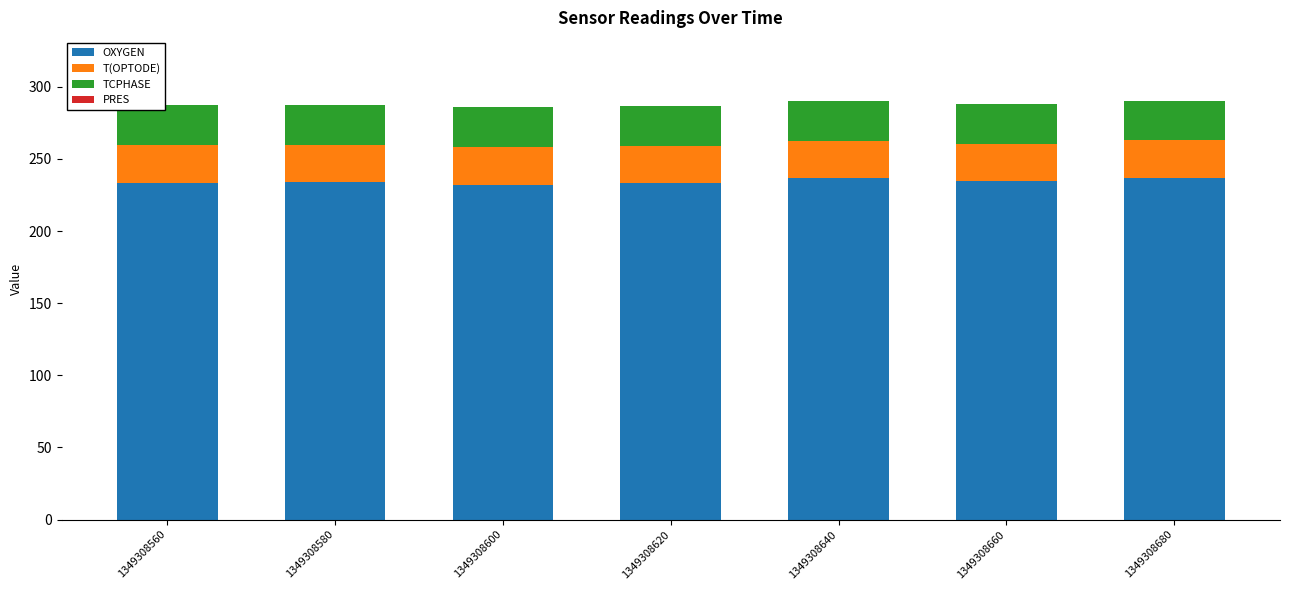

The OXYGEN series shows 389.0 at 1349308600. True or false?

False